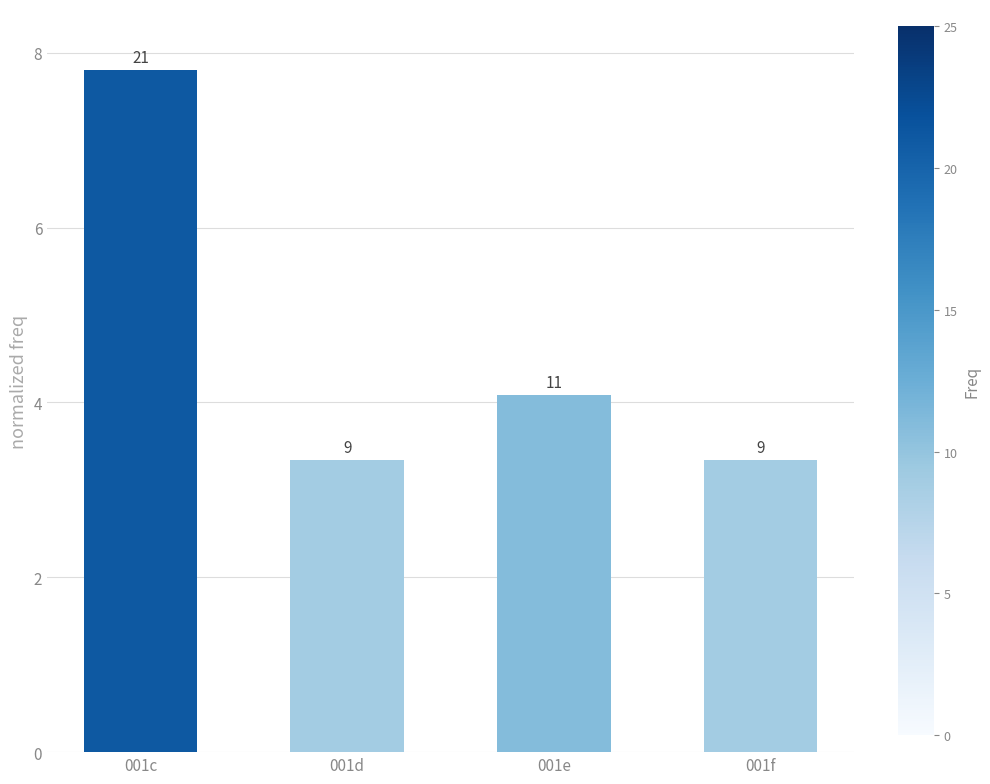

Does the chart contain stacked bars?

No